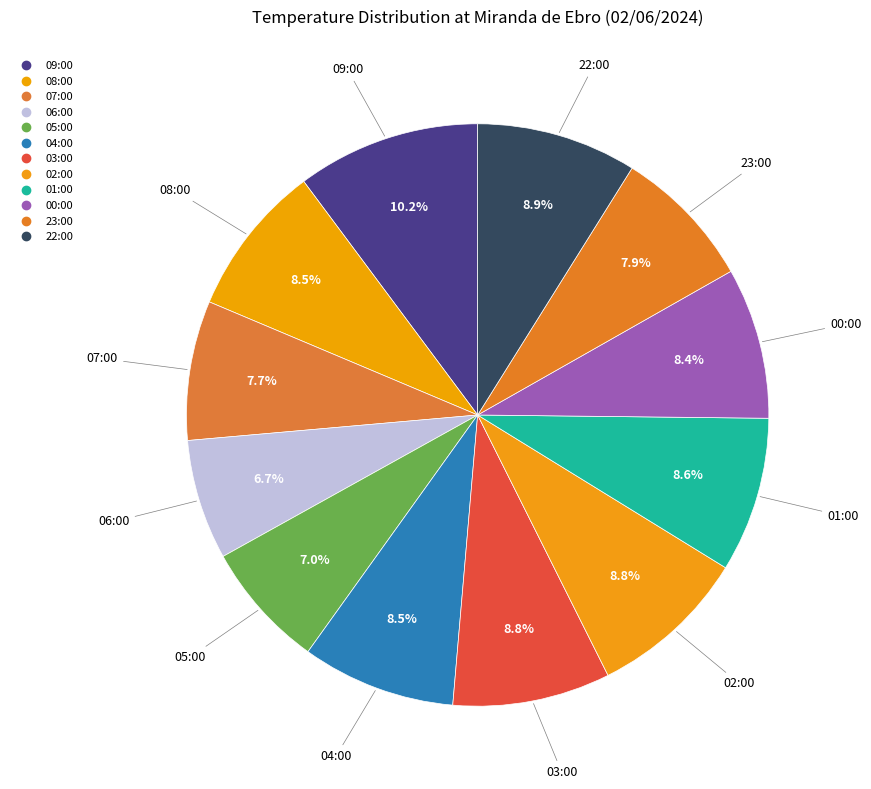

How many segments does this pie chart have?

12